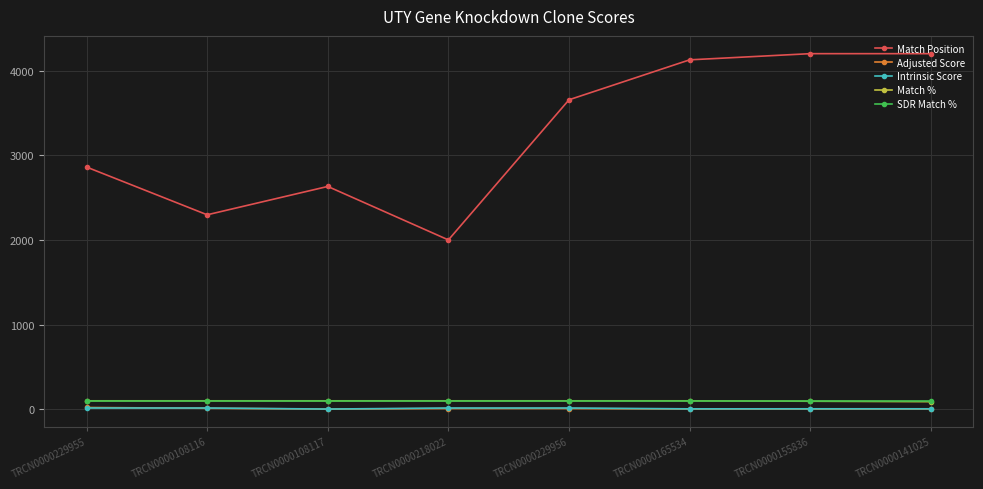

How many data points does each series have?

8